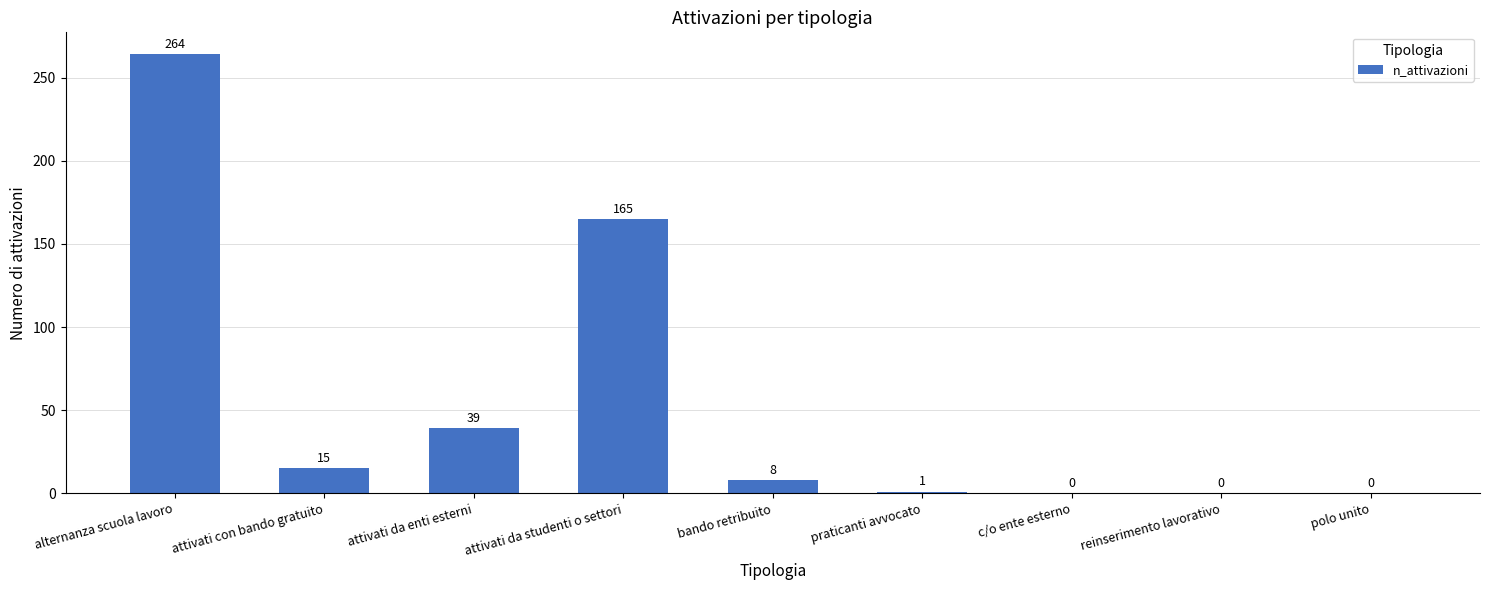

The chart shows a value of 0 at c/o ente esterno. True or false?

True